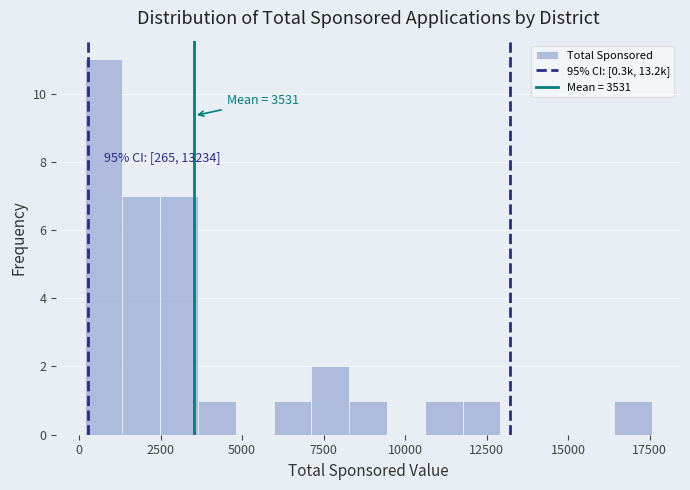

Read against the x-axis, roughly where is the centre of the tallest bar?

1000